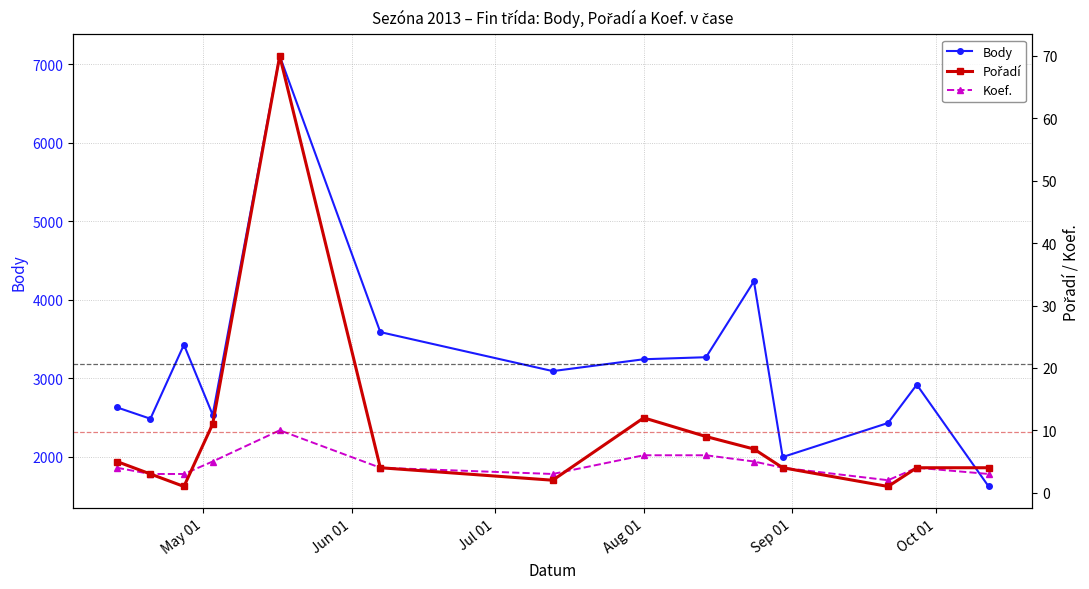

True or false: Body has more than 0 interior local peaks.

True